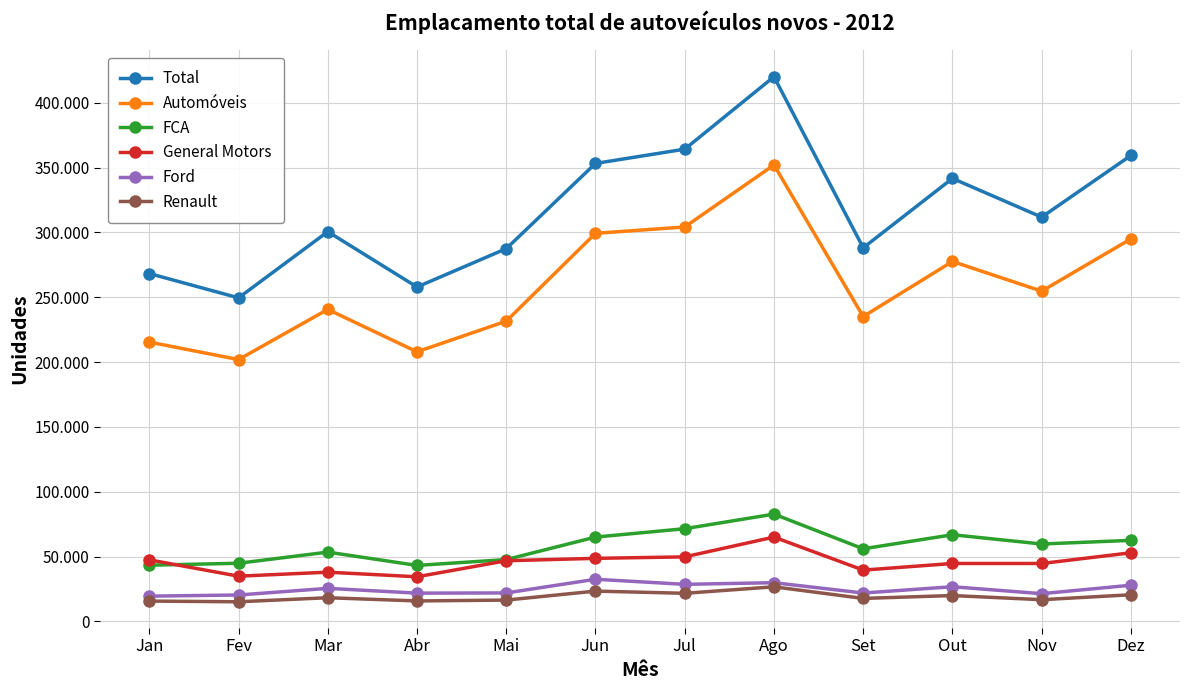

Reading right to left, list all the values displayed in this chart.

Total: Dez=359355	Nov=311772	Out=341644	Set=288108	Ago=420080	Jul=364196	Jun=353200	Mai=287465	Abr=257887	Mar=300574	Fev=249517	Jan=268273
Automóveis: Dez=295013	Nov=254680	Out=277587	Set=235091	Ago=352014	Jul=304185	Jun=299301	Mai=231543	Abr=207889	Mar=240607	Fev=201914	Jan=215399
FCA: Dez=62476	Nov=59668	Out=66811	Set=55970	Ago=82714	Jul=71462	Jun=65003	Mai=47651	Abr=43152	Mar=53405	Fev=44821	Jan=43314
General Motors: Dez=52888	Nov=44638	Out=44642	Set=39536	Ago=64999	Jul=49747	Jun=48596	Mai=46757	Abr=34389	Mar=37934	Fev=34853	Jan=47435
Ford: Dez=27880	Nov=21350	Out=26712	Set=21867	Ago=29826	Jul=28561	Jun=32473	Mai=21923	Abr=21765	Mar=25457	Fev=20336	Jan=19446
Renault: Dez=20521	Nov=16701	Out=19917	Set=17690	Ago=26642	Jul=21650	Jun=23336	Mai=16414	Abr=15753	Mar=18226	Fev=15107	Jan=15638